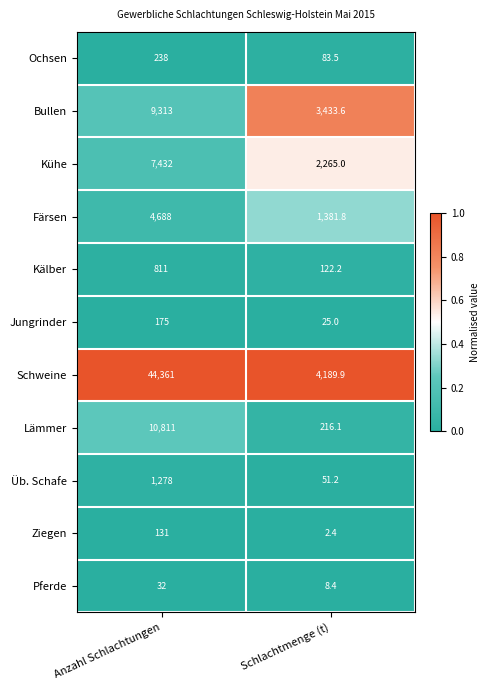

What is the total value across all series at Anzahl Schlachtungen?

79270.0